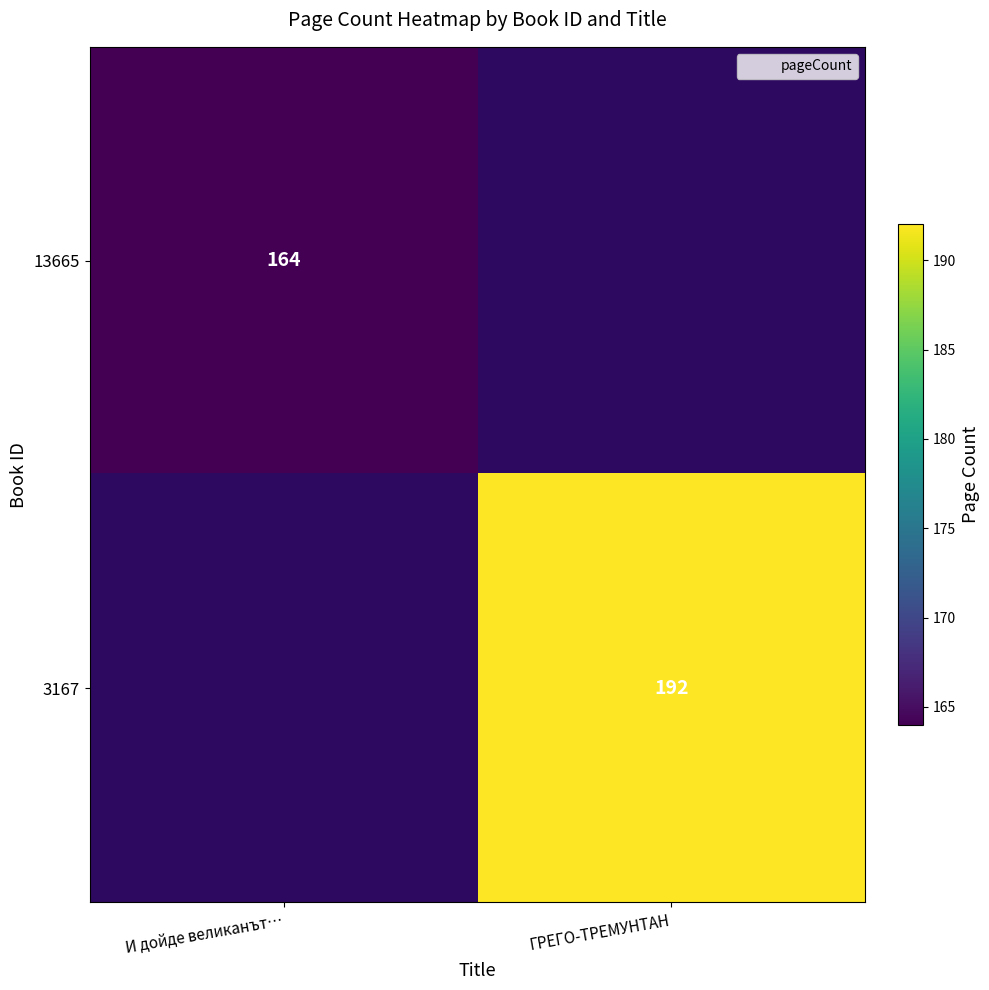

What is the maximum value shown in the chart?

192.0